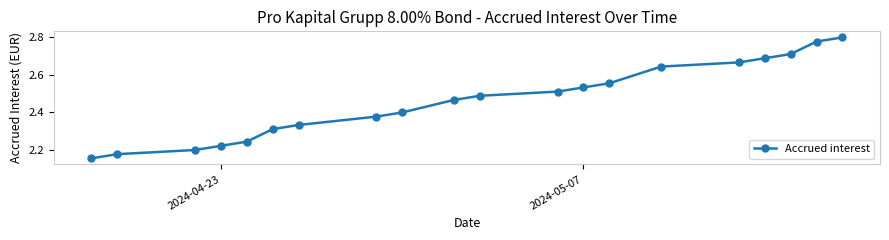

Count the values in the range 2 to 3.

20